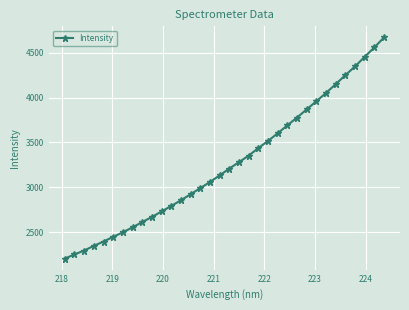

What is the maximum value shown in the chart?

4670.3